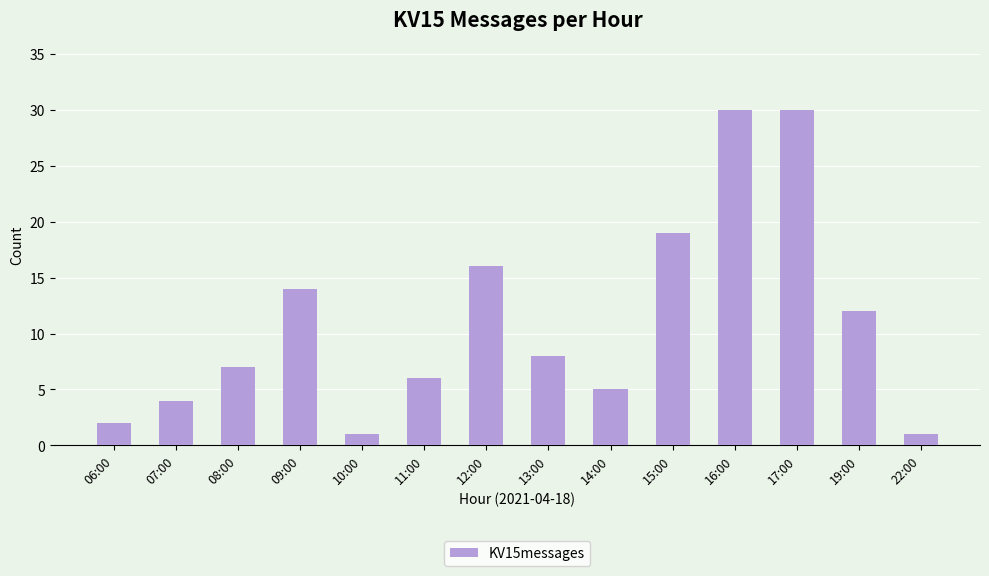

What is the average value?

11